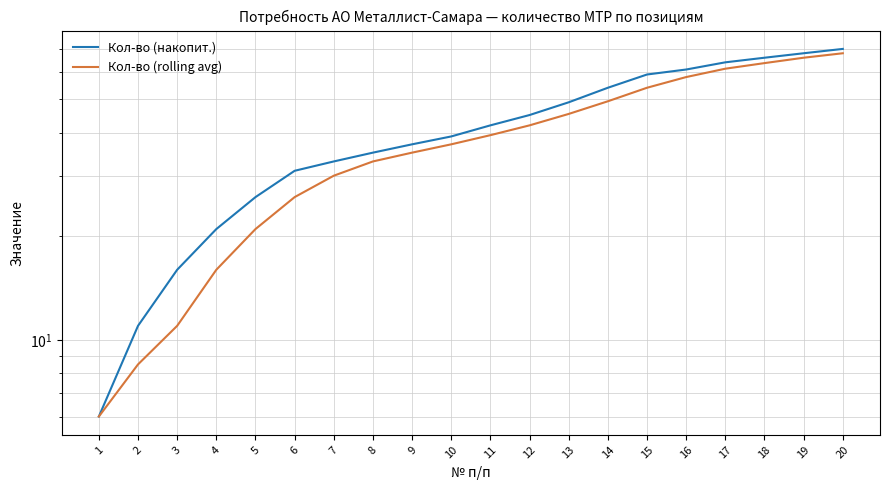

How many distinct data groups are displayed?

2